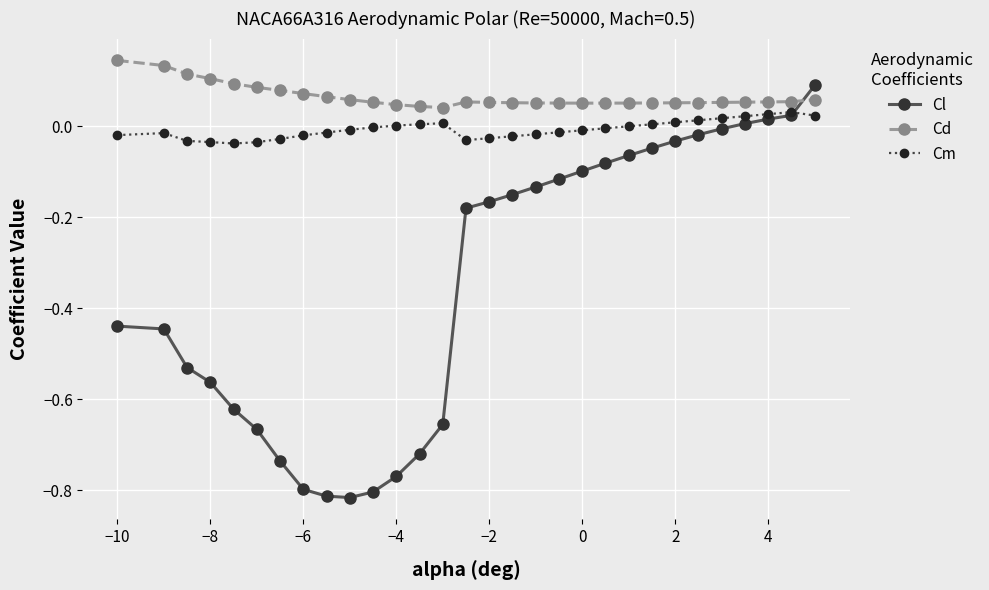

True or false: Cm has more than 2 interior local peaks.

True